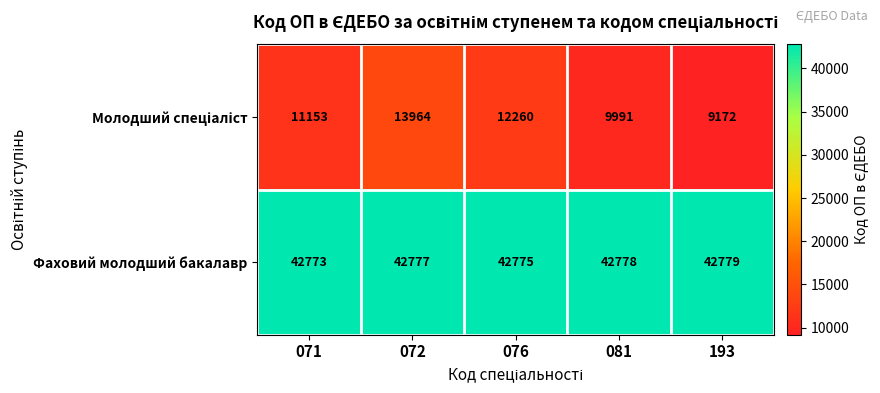

What is the spread (max minus min) of values at 072?

28813